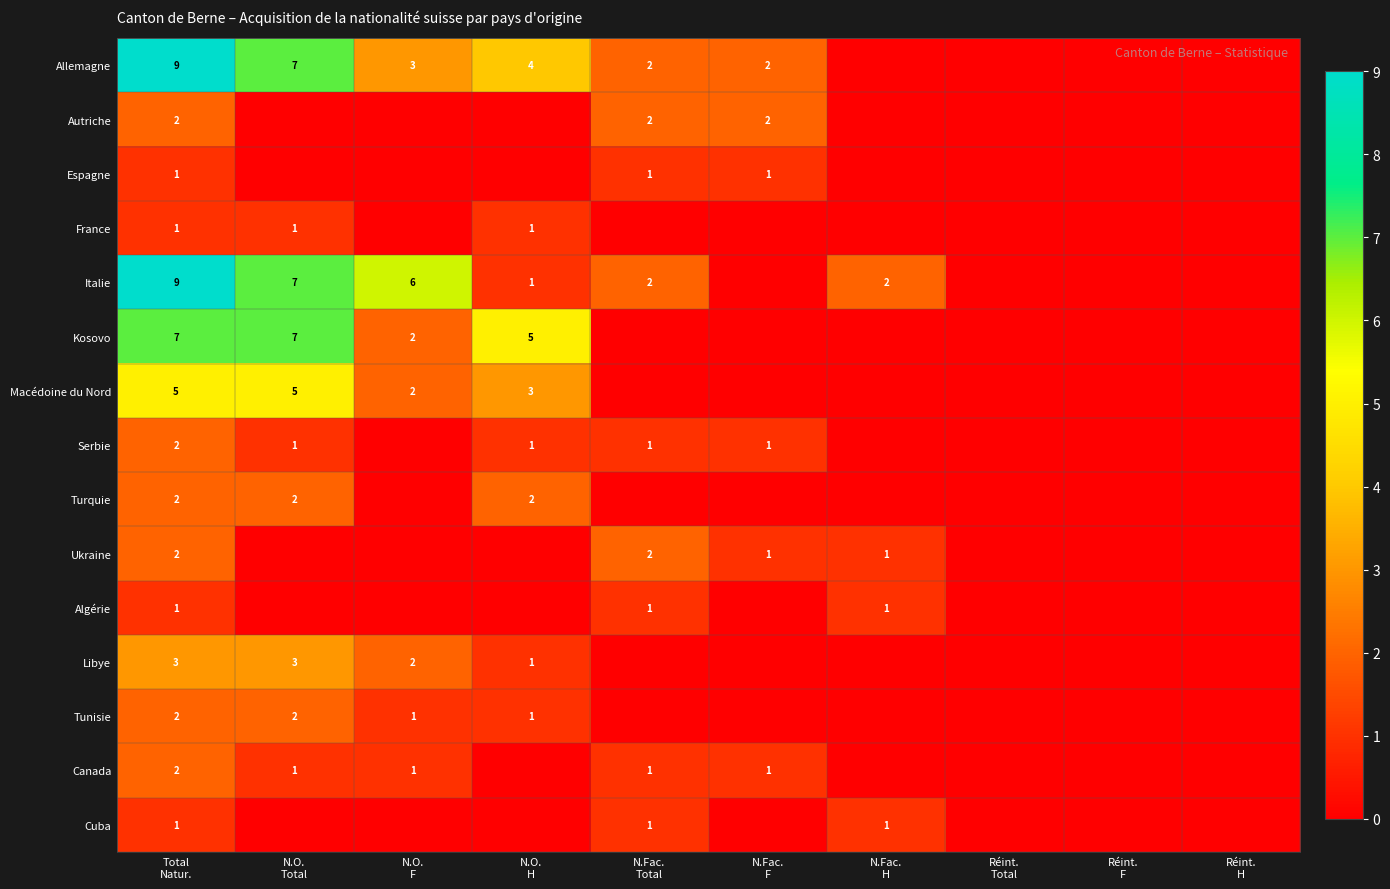

At which label does Serbie first exceed 1?

Total Natur.